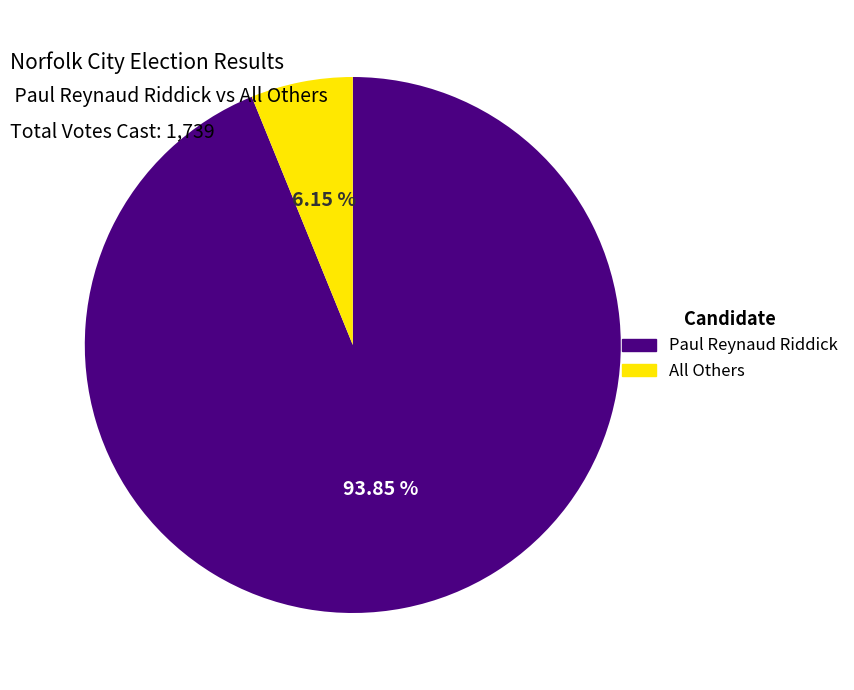

Count the number of slices in the pie.

2